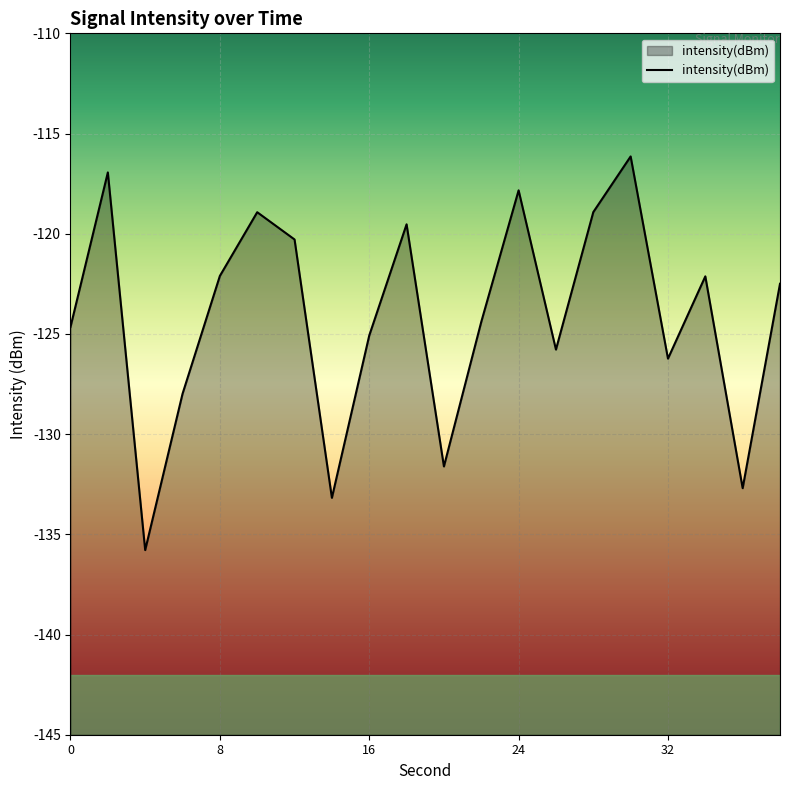

Where is the data nearest to the value -125?

16